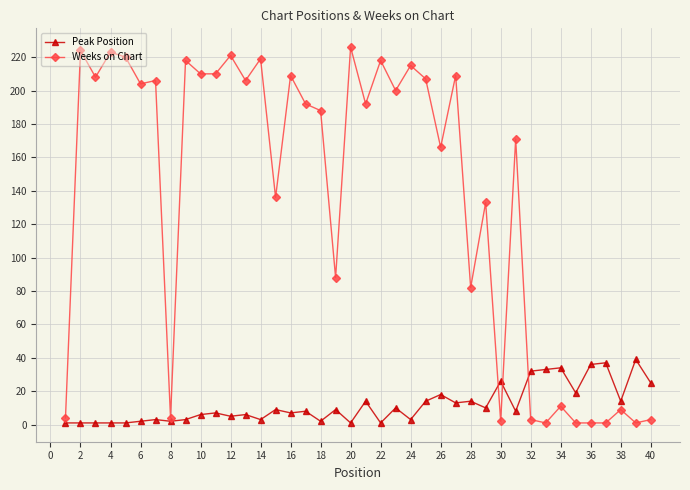

True or false: Weeks on Chart has more than 0 interior local peaks.

True